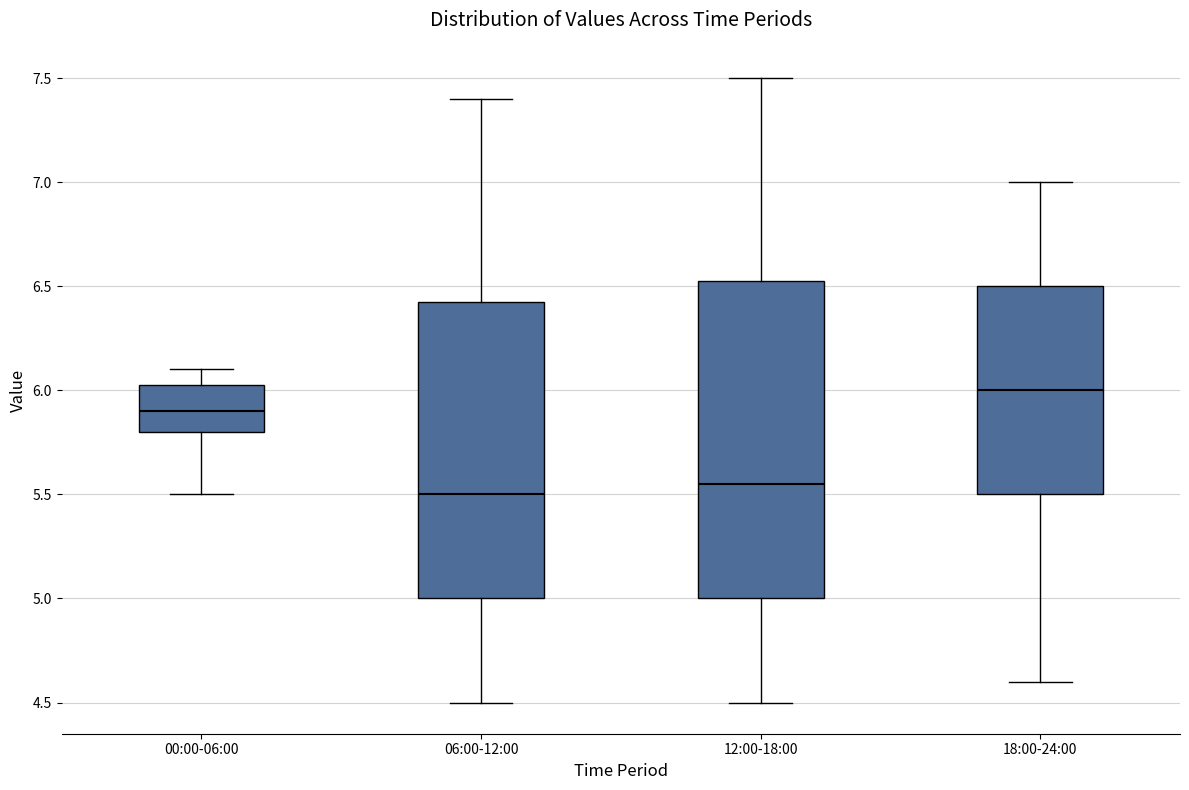

Where does the upper whisker of the box for 18:00-24:00 end on the y-axis? The values are not printed on the chart, so give them approximately, as read against the axis.

7.00